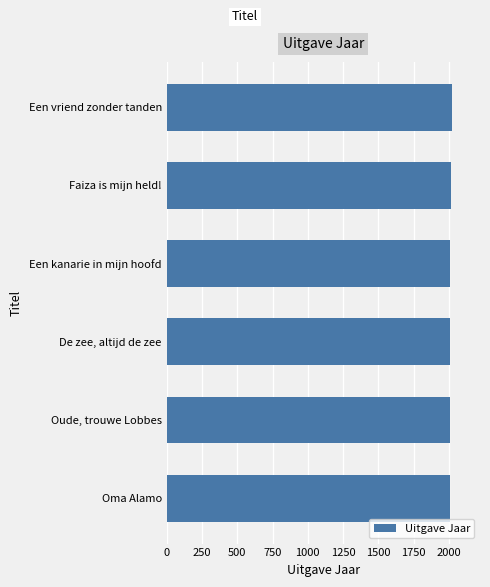

What is the label of the 4th bar from the bottom?

Een kanarie in mijn hoofd